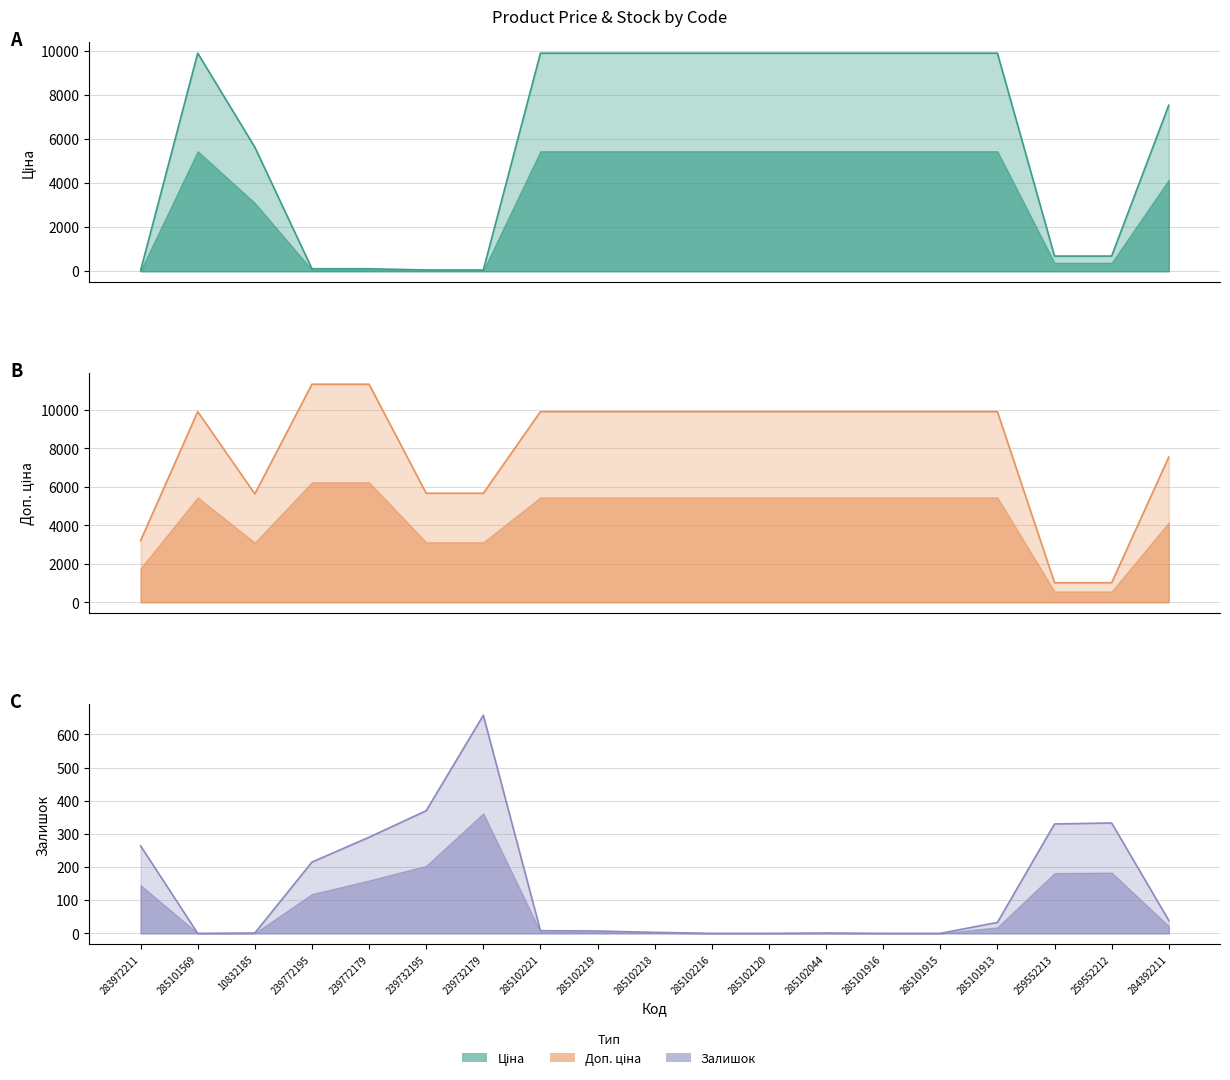

Between 239772195 and 285102221, which series saw the biggest shift?

Ціна